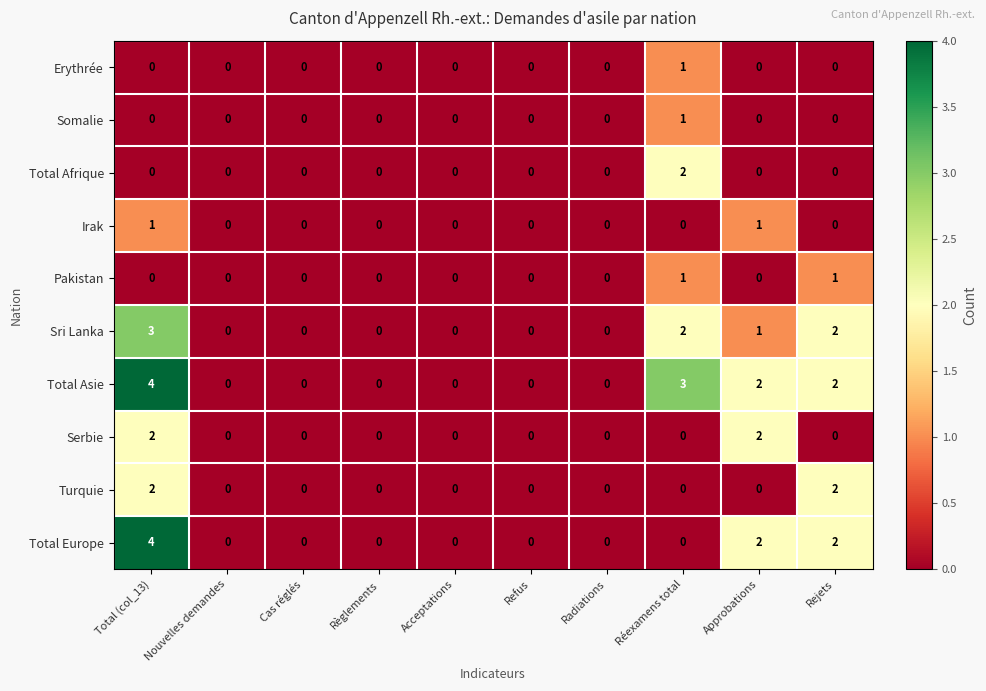

What is the total value across all series at Réexamens total?

10